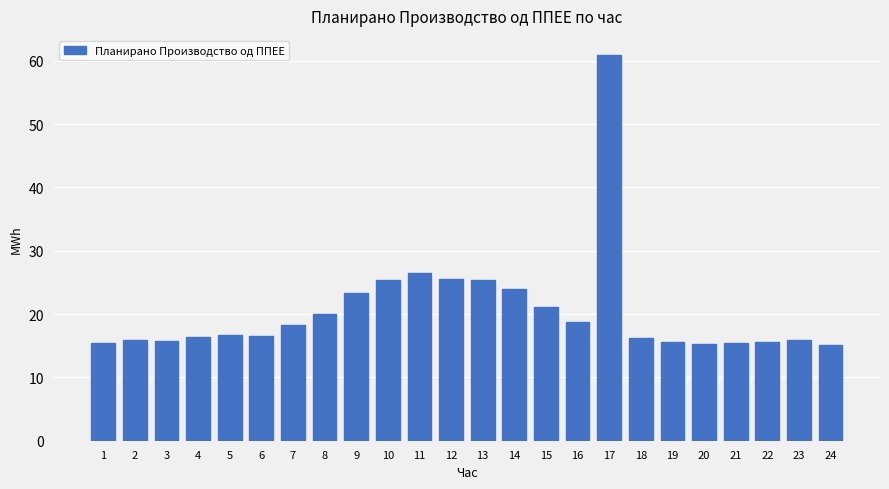

The value at 19 is 21.9. True or false?

False